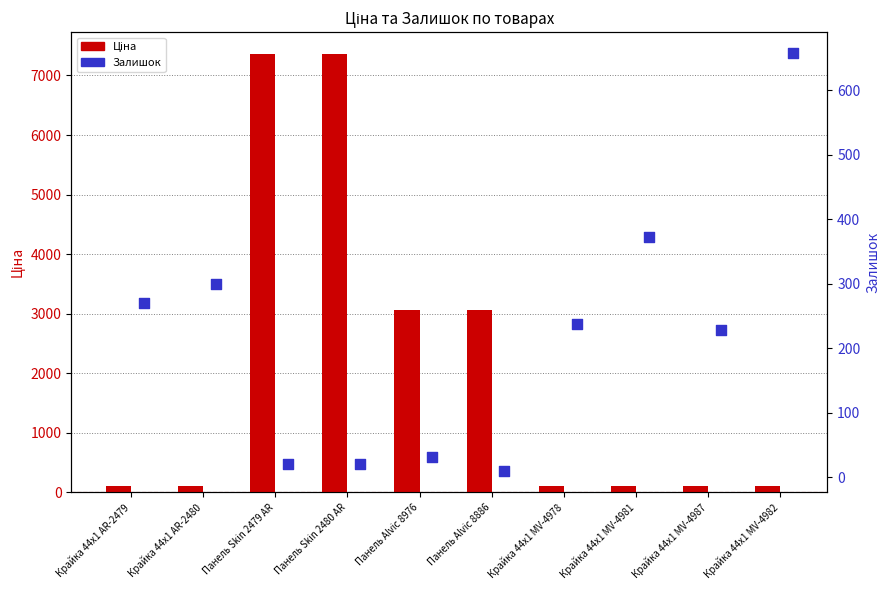

At how many categories does at least one series exceed 2498?

4